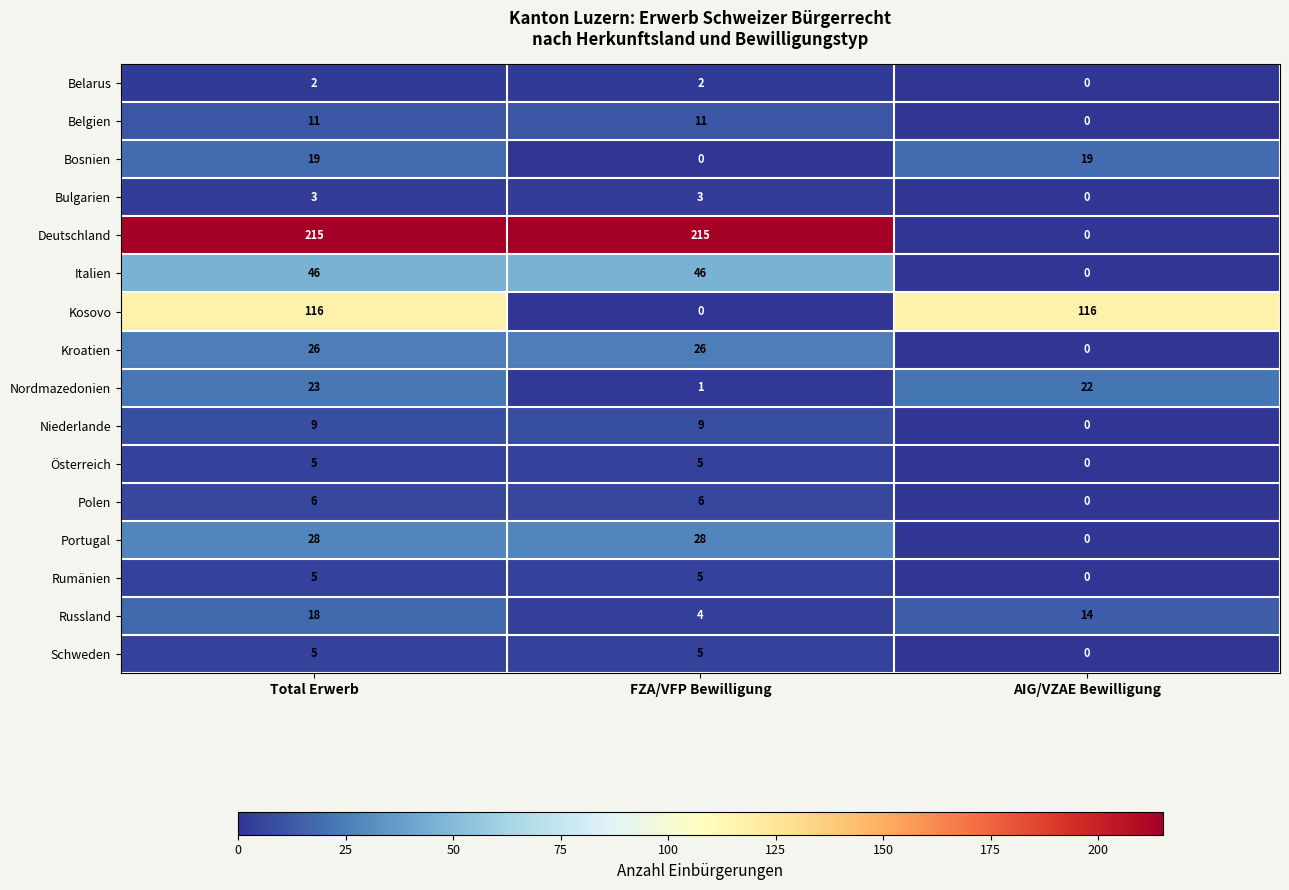

Which category has the highest value in the Russland series?

Total Erwerb